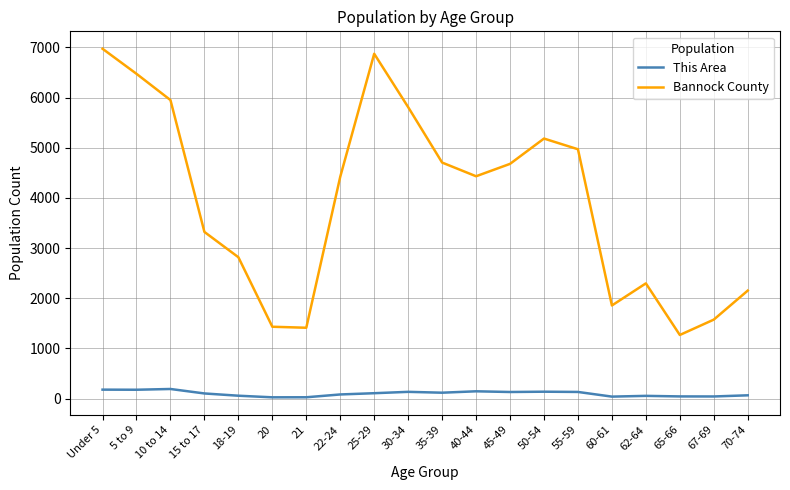

At 18-19, list the series in order from largest to smallest.

Bannock County, This Area